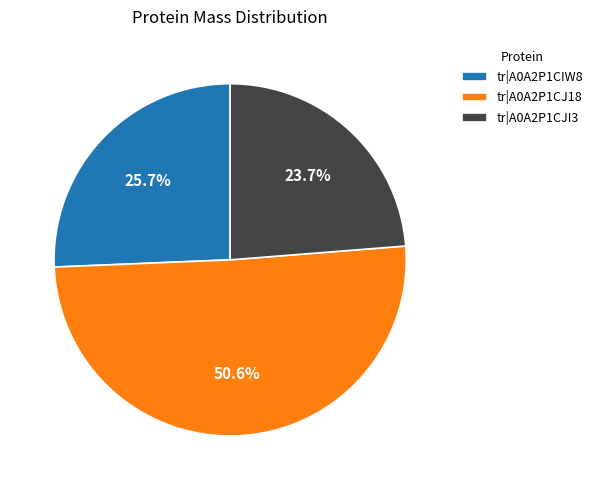

Count the number of slices in the pie.

3